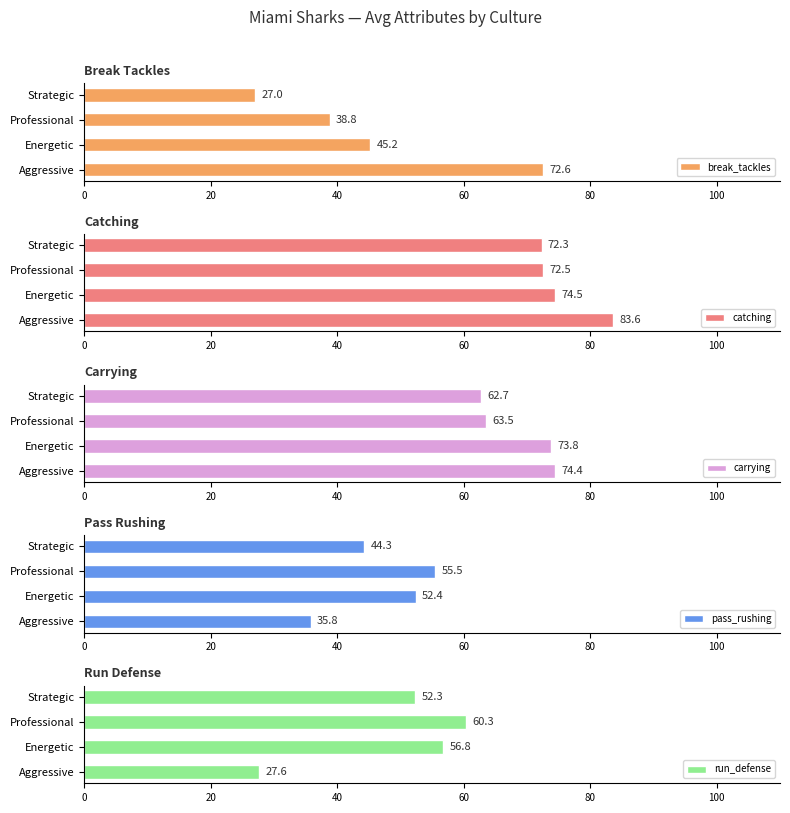

List the series in order of their peak value, lowest first.

pass_rushing, run_defense, break_tackles, carrying, catching